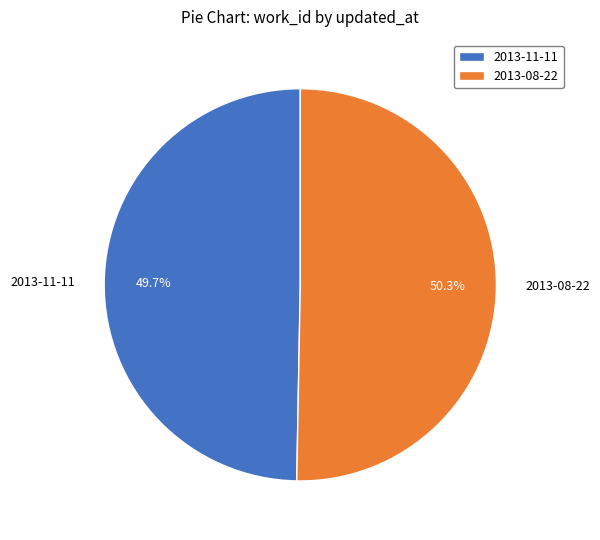

What percentage is the 2013-08-22 slice, to the nearest percent?

50%